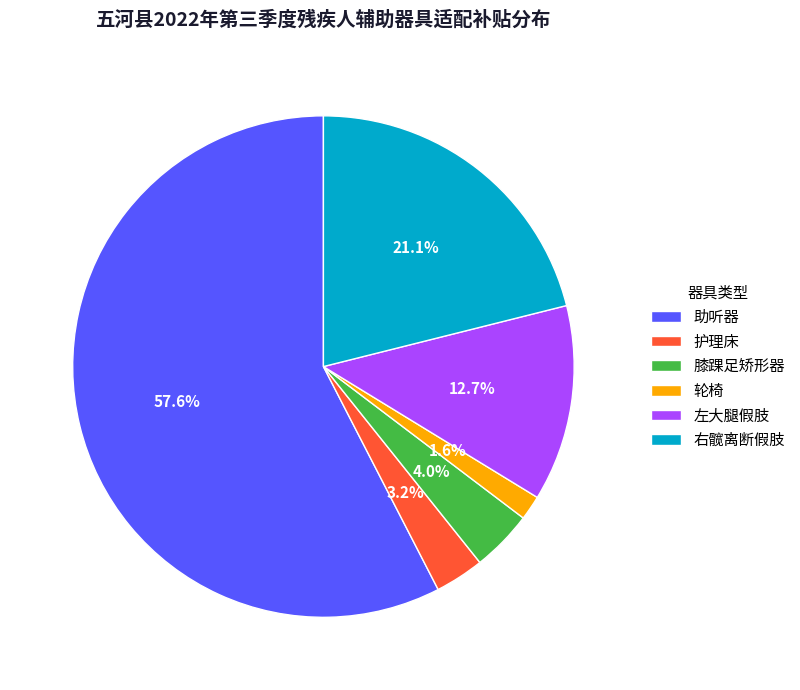

Which slice represents more than half of the pie?

助听器